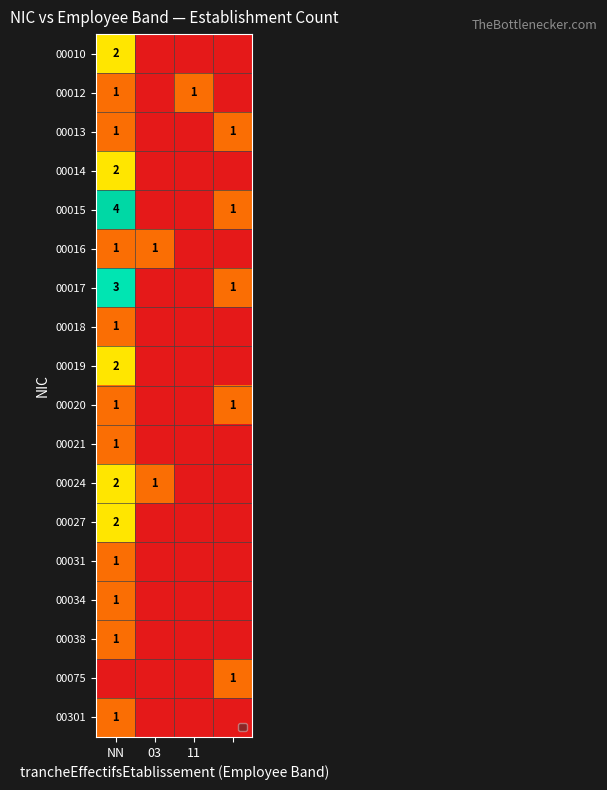

Is the value of 00024 at NN greater than the value of 00012 at 11?

Yes